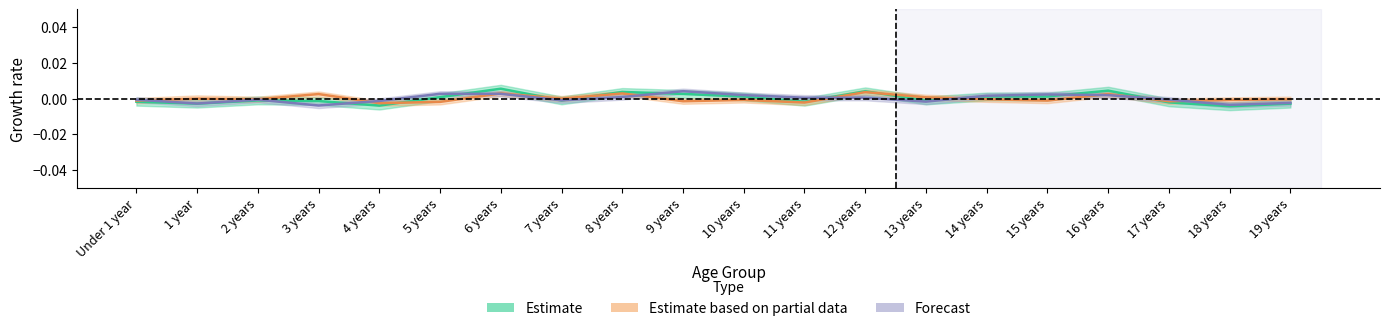

Rank the series by their average value, from lowest to highest.

Estimate, Estimate based on partial data, Forecast